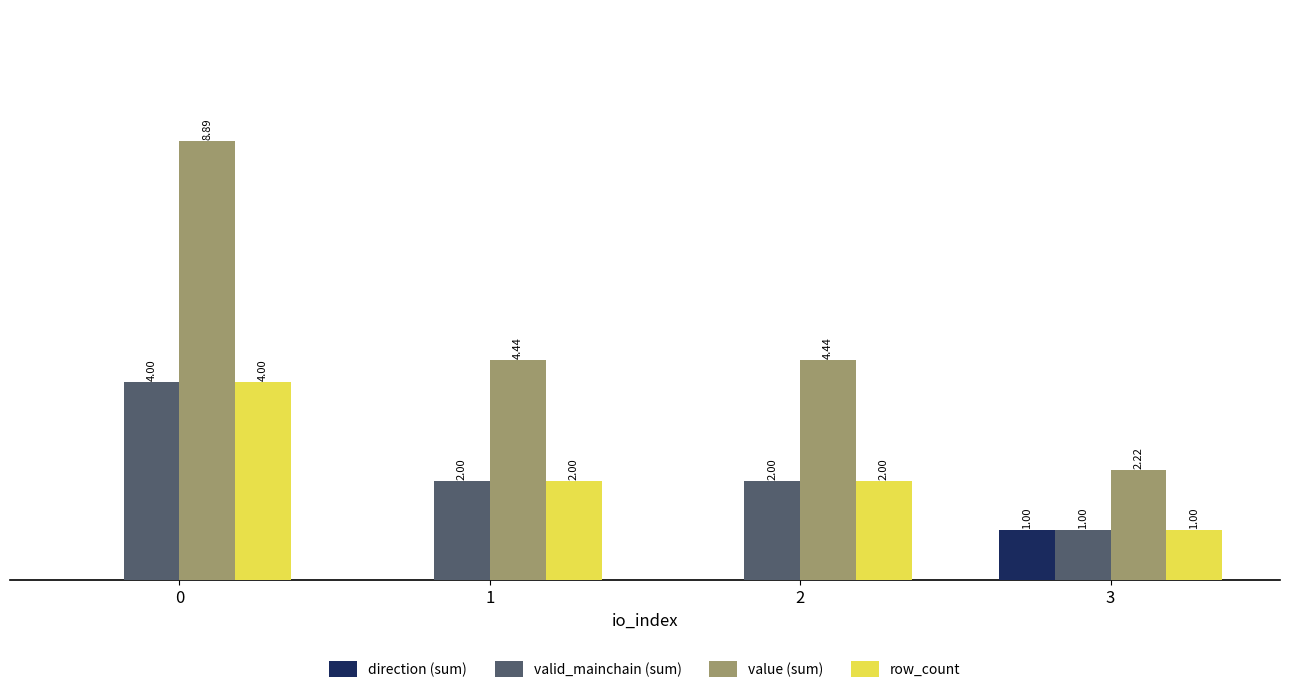

Is the value of valid_mainchain (sum) at 0 greater than the value of value (sum) at 0?

No